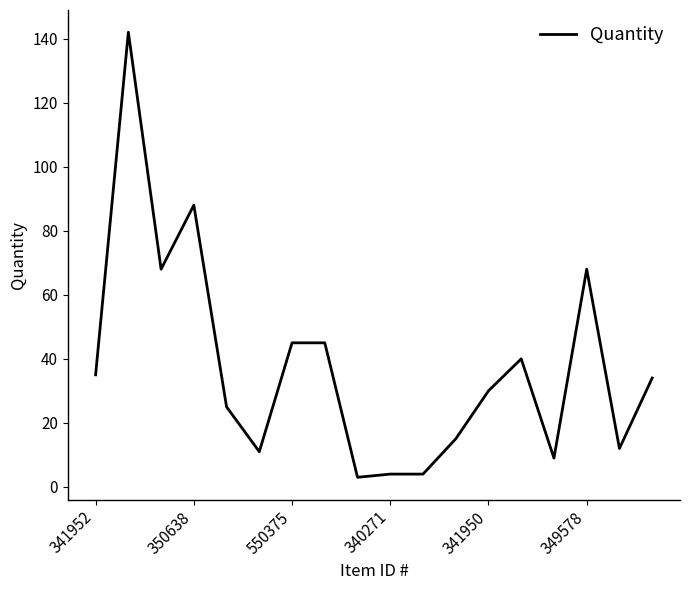

What is the greatest value displayed?

142